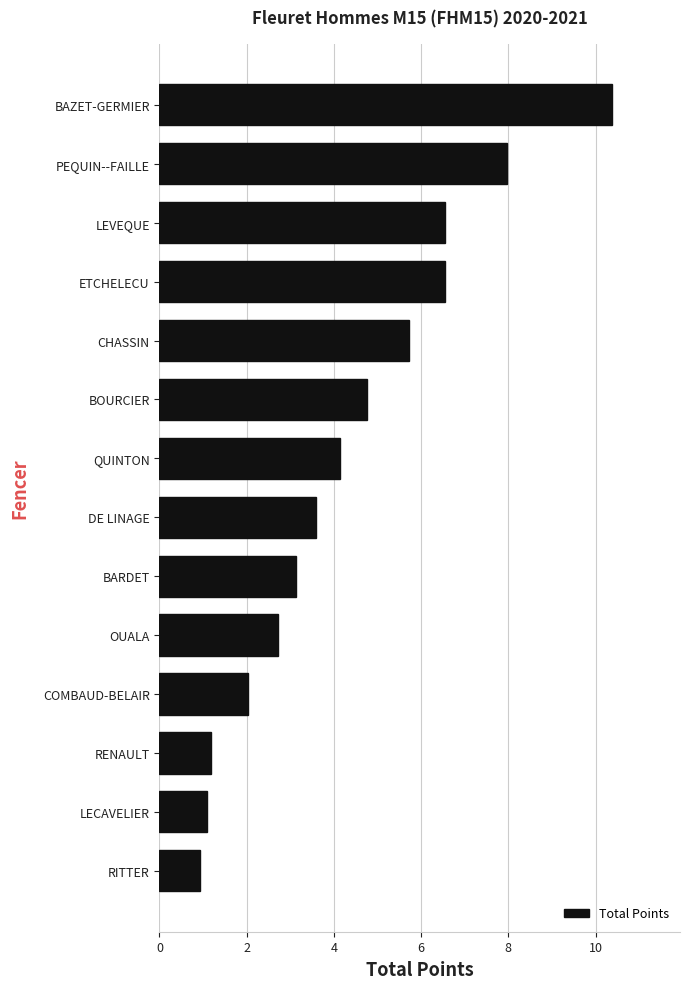

Count the number of data series in this chart.

1